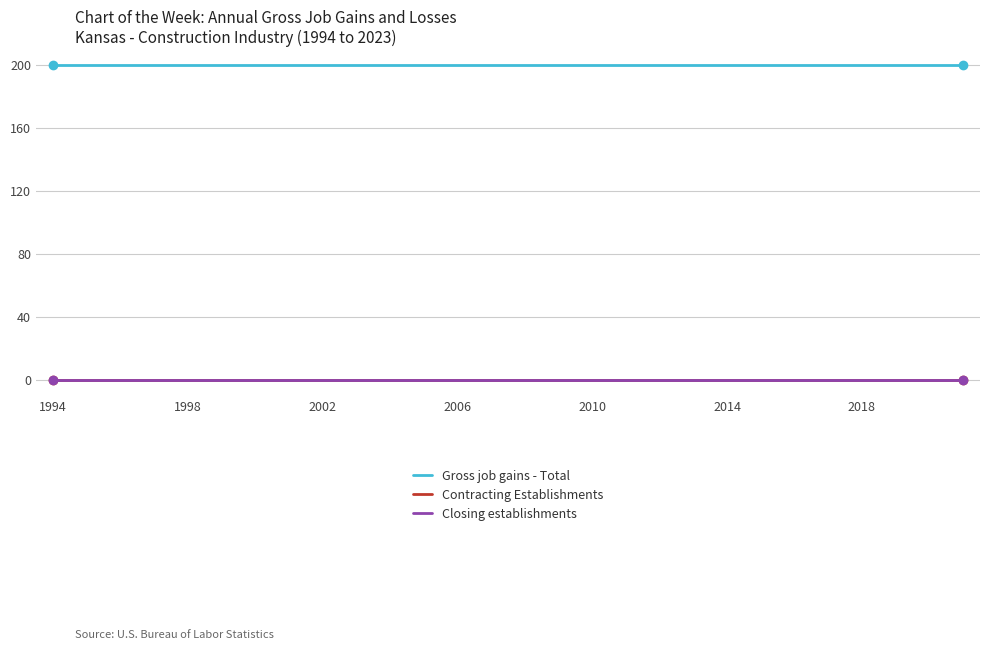

Where is Contracting Establishments nearest to the value 0?

1994